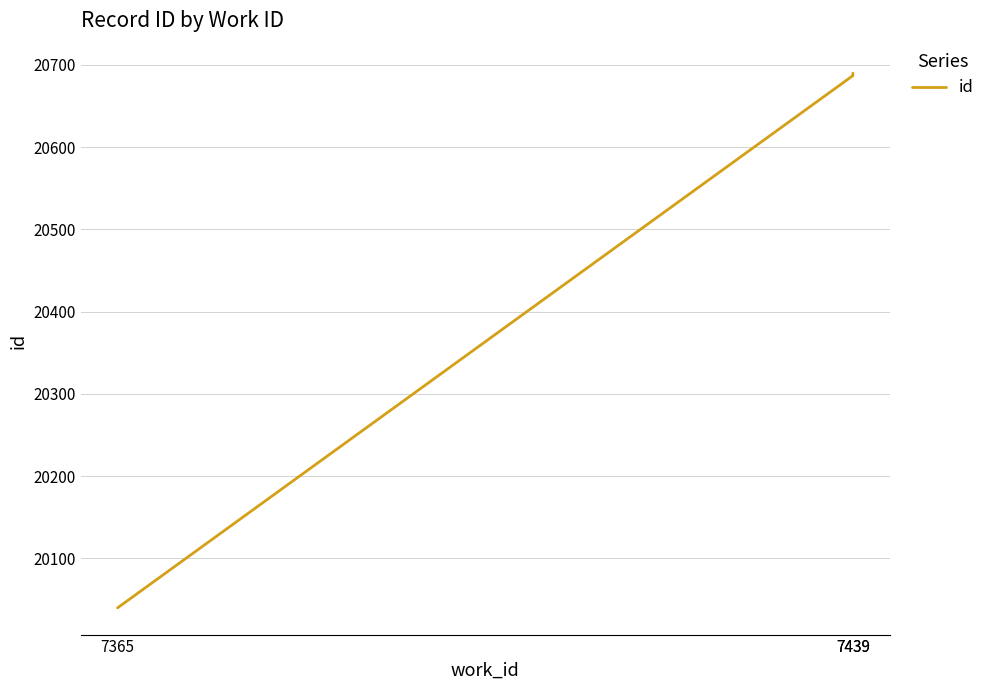

Is it true that the value at 7439 is 20687?

True